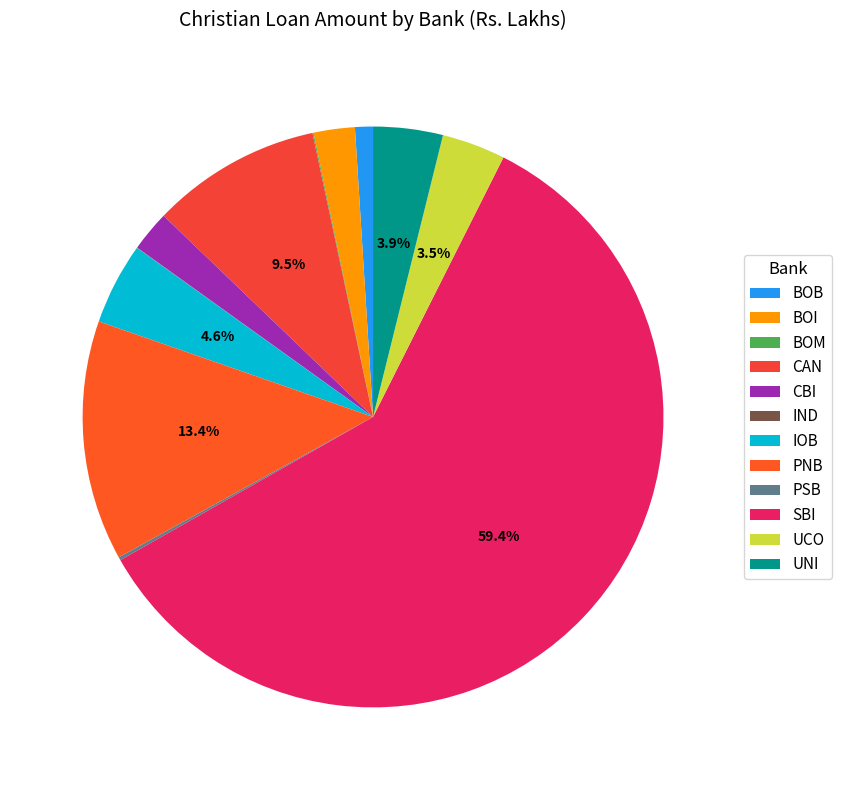

Which category accounts for the majority?

SBI